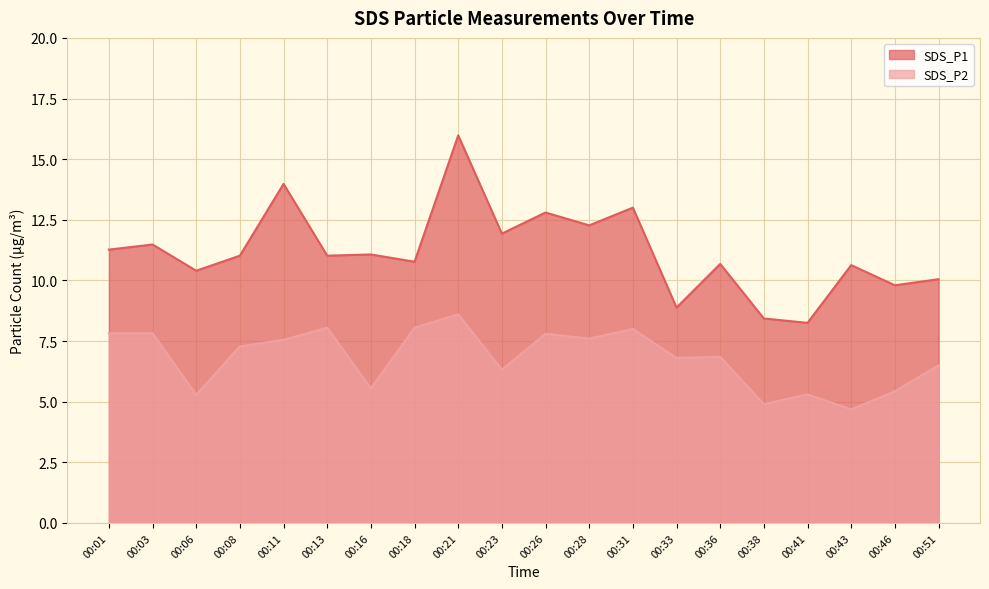

What is the sum of the SDS_P2 values at 00:28 and 00:08?

14.9